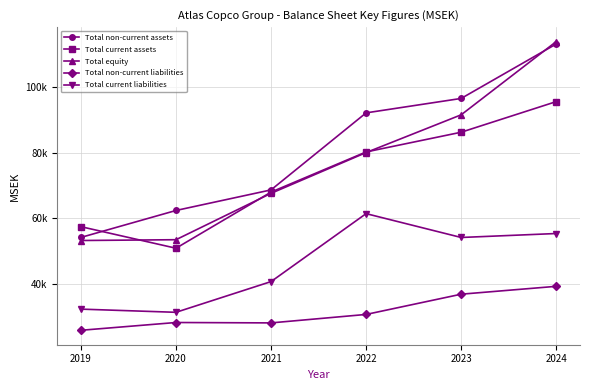

How many interior local valleys does the Total current assets series have?

1